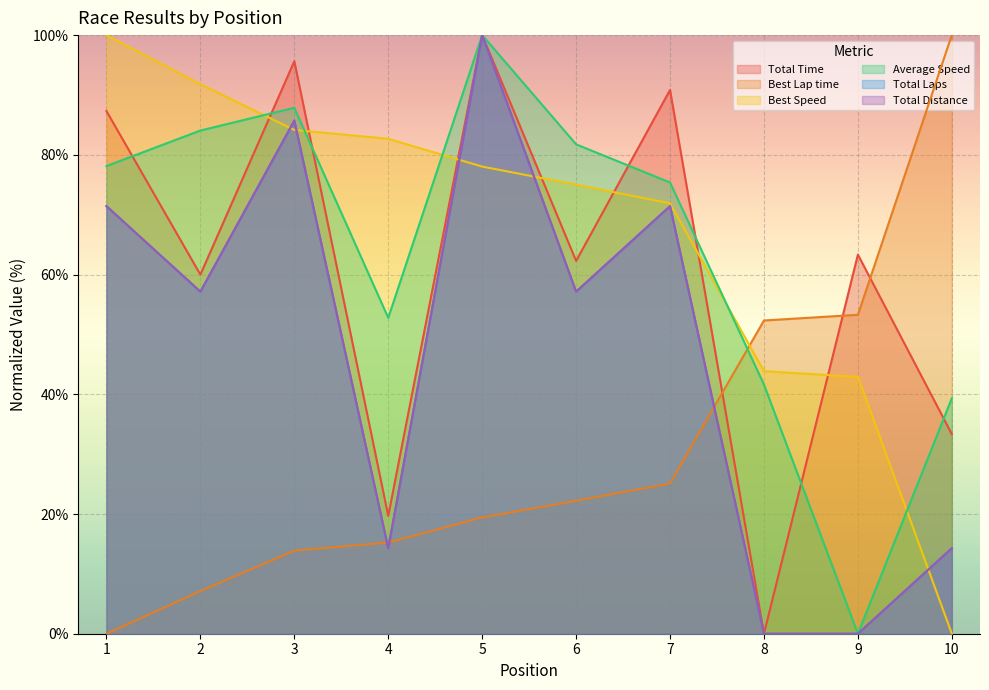

Which series ends up on top after the final intersection of Total Time and Best Speed?

Total Time